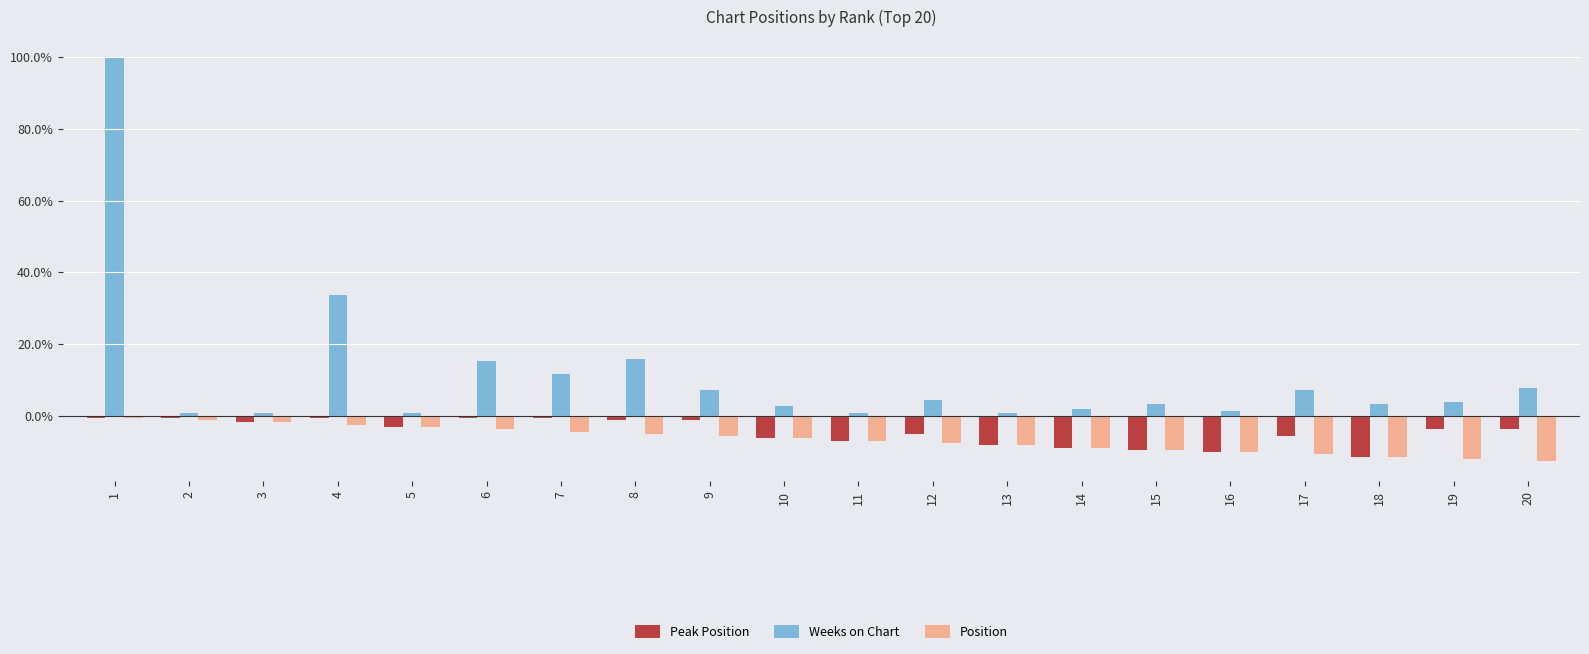

What is the value of the Position bar at the 4th from the left?

-2.5